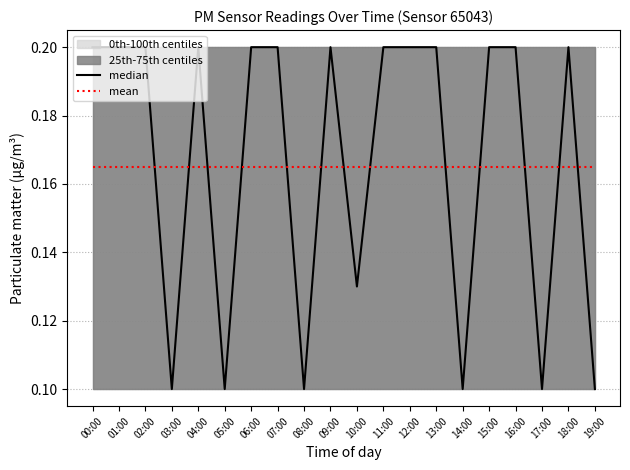

Which label corresponds to the largest value in the chart?

00:00